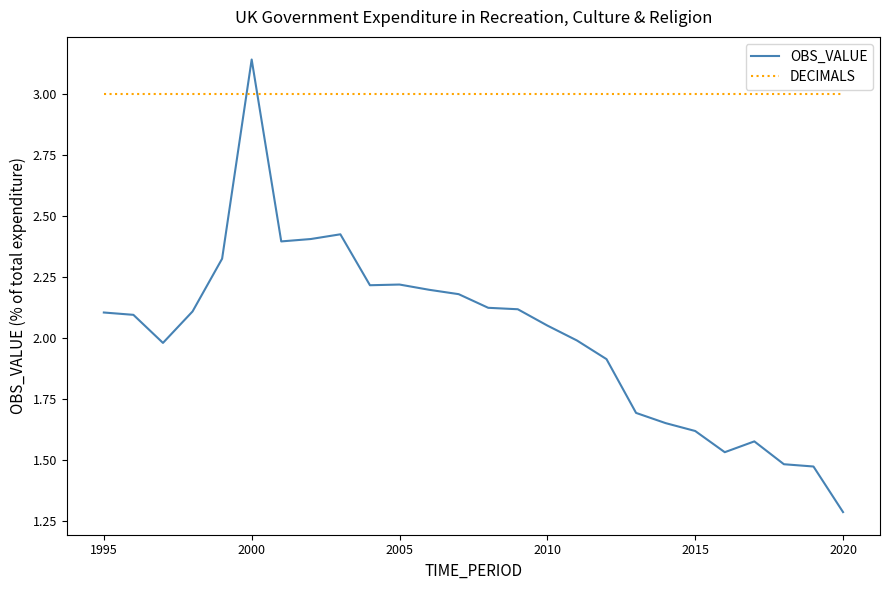

Does the chart have visible grid lines?

No